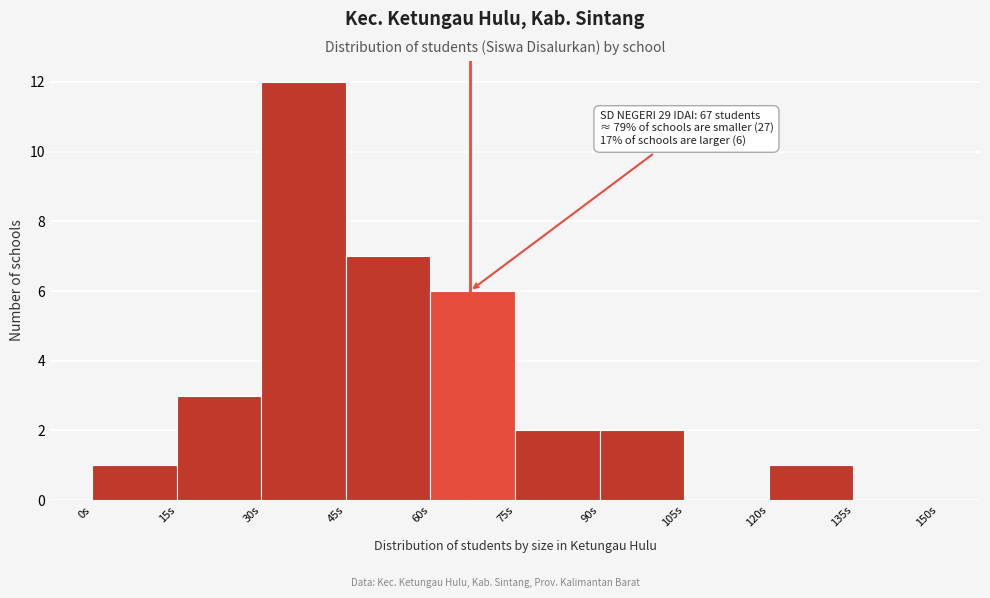

Which range on the x-axis has the tallest bar?

30 to 45